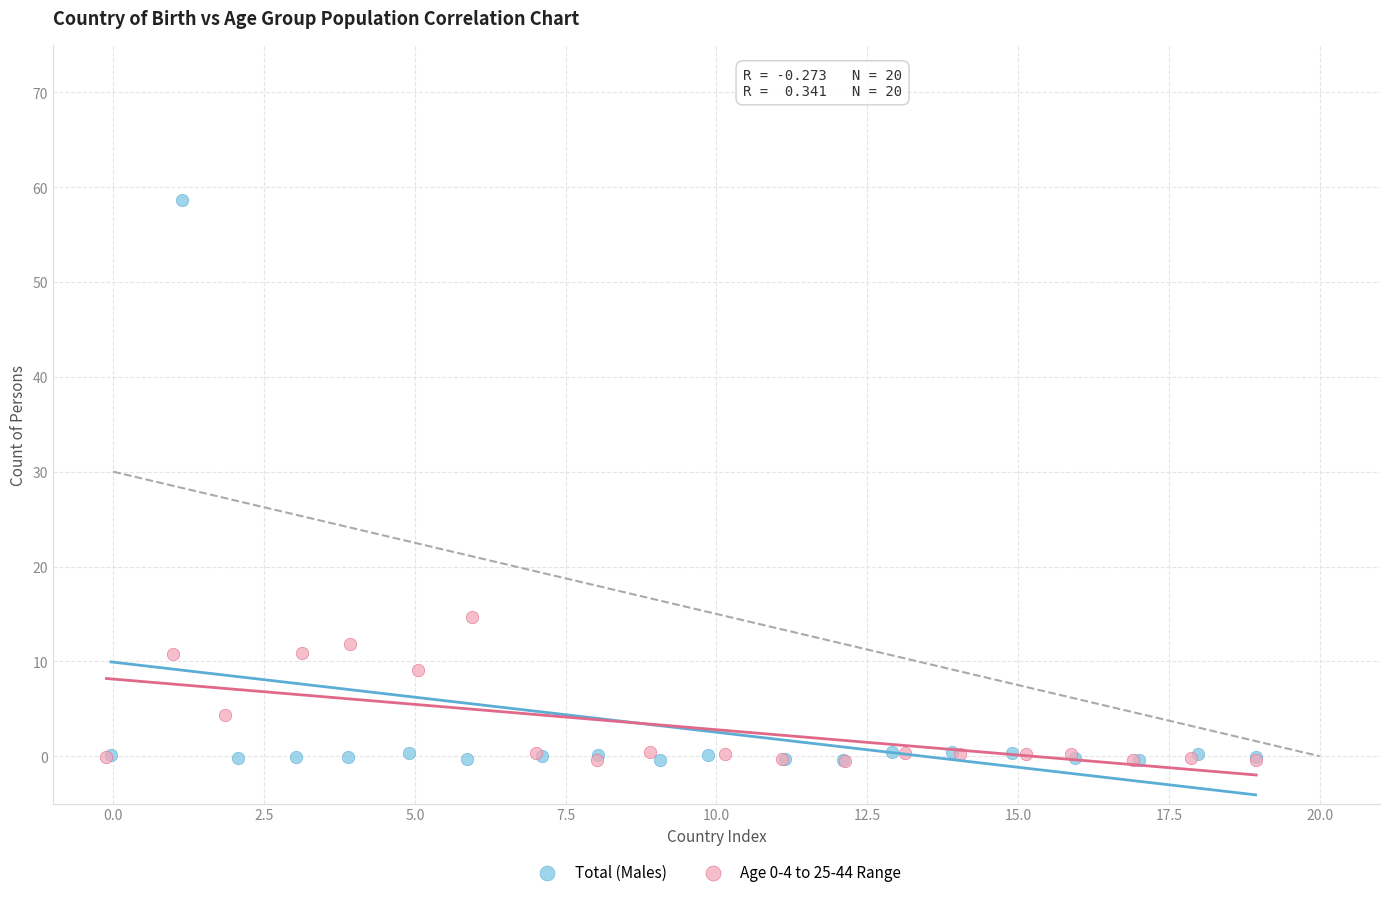

Which series has the largest Y range (max minus min)?

Total (Males)